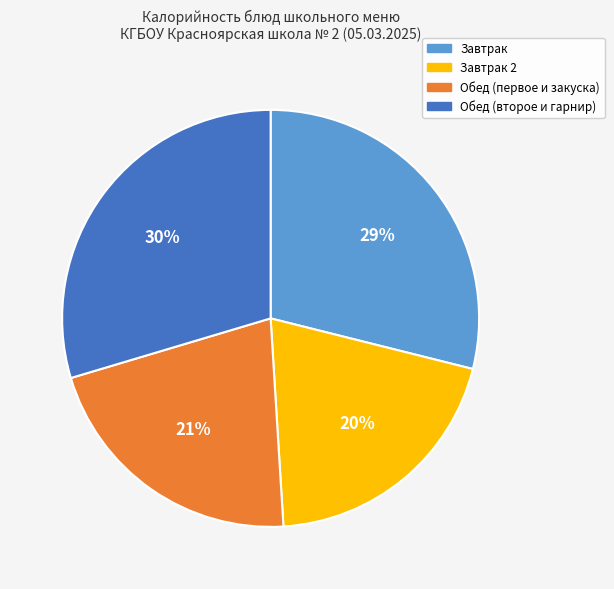

Combined, do Обед (второе и гарнир) and Завтрак account for over 50%?

Yes